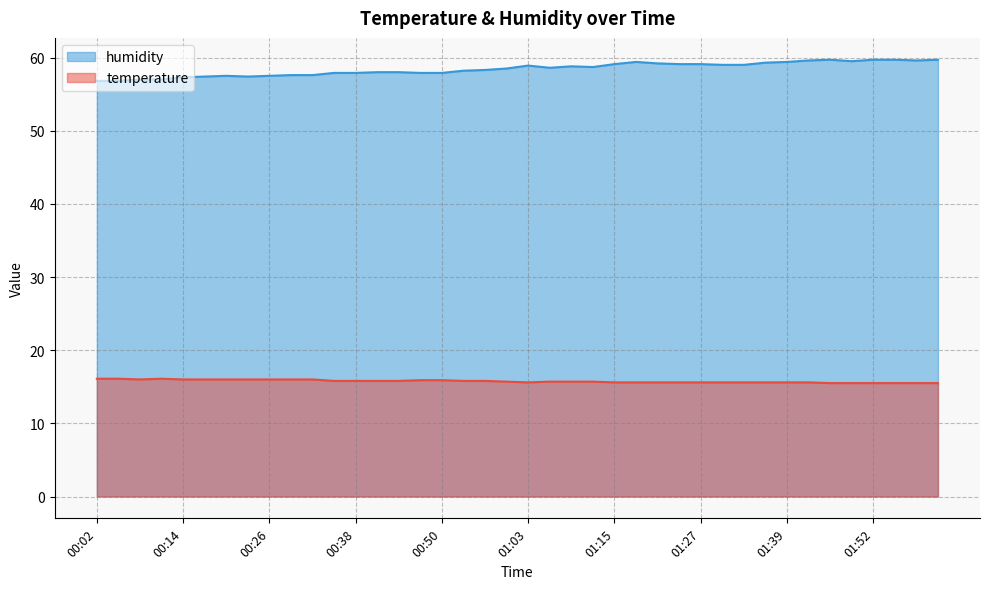

Read the humidity value at 00:53.

58.2